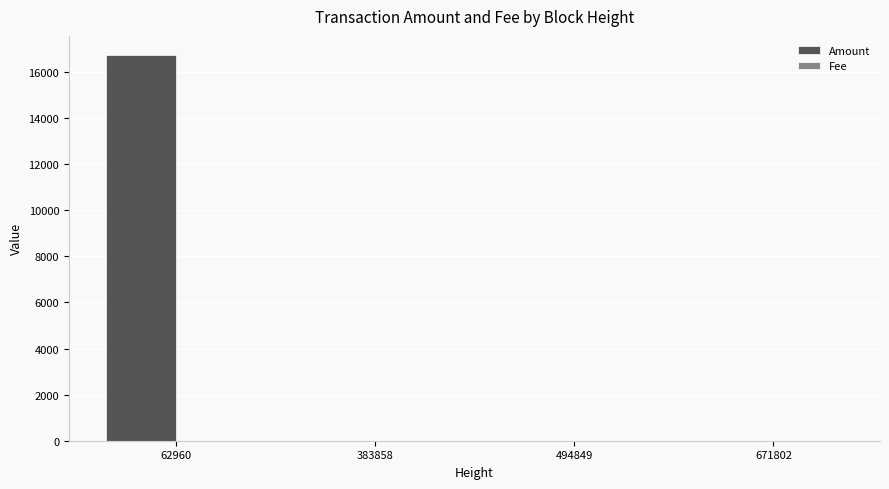

Count the number of categories in the chart.

4